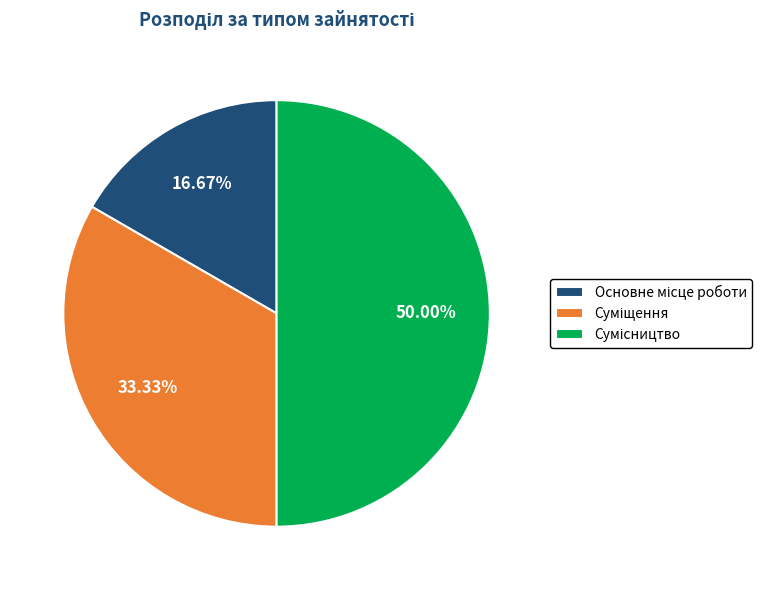

What percentage is the Суміщення slice, to the nearest percent?

33%